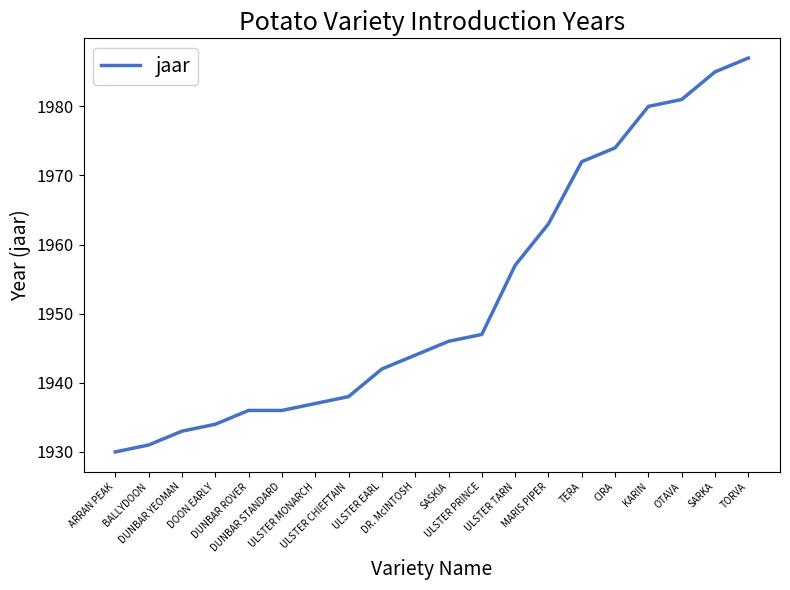

What is the maximum value shown in the chart?

1987